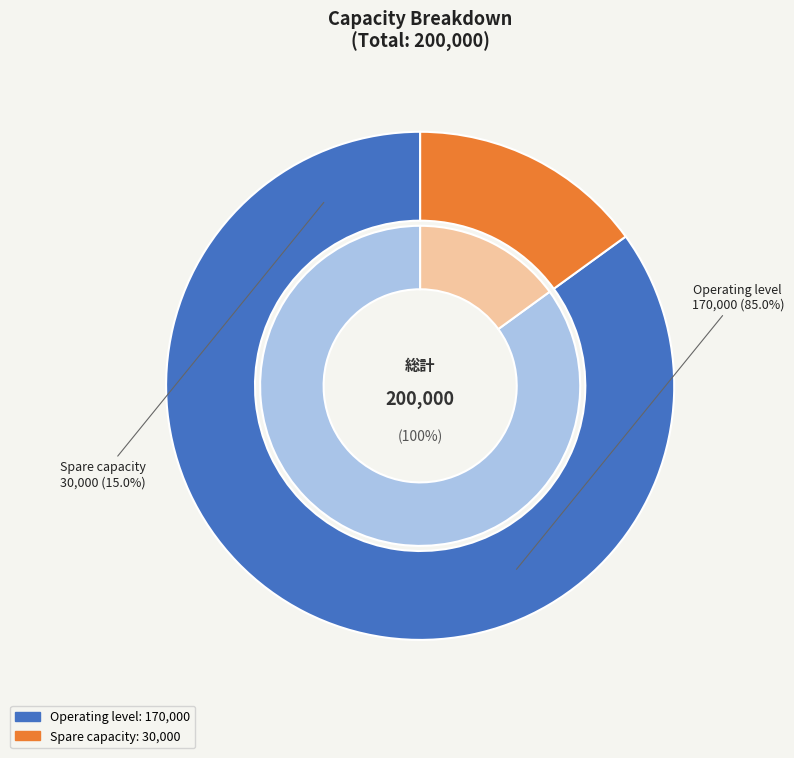

The Operating level slice represents 95% of the pie. True or false?

False